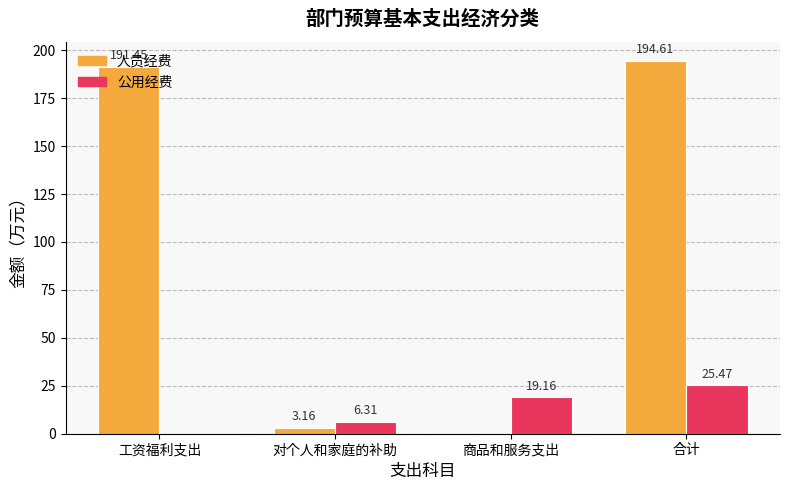

What is the greatest value displayed?

194.6